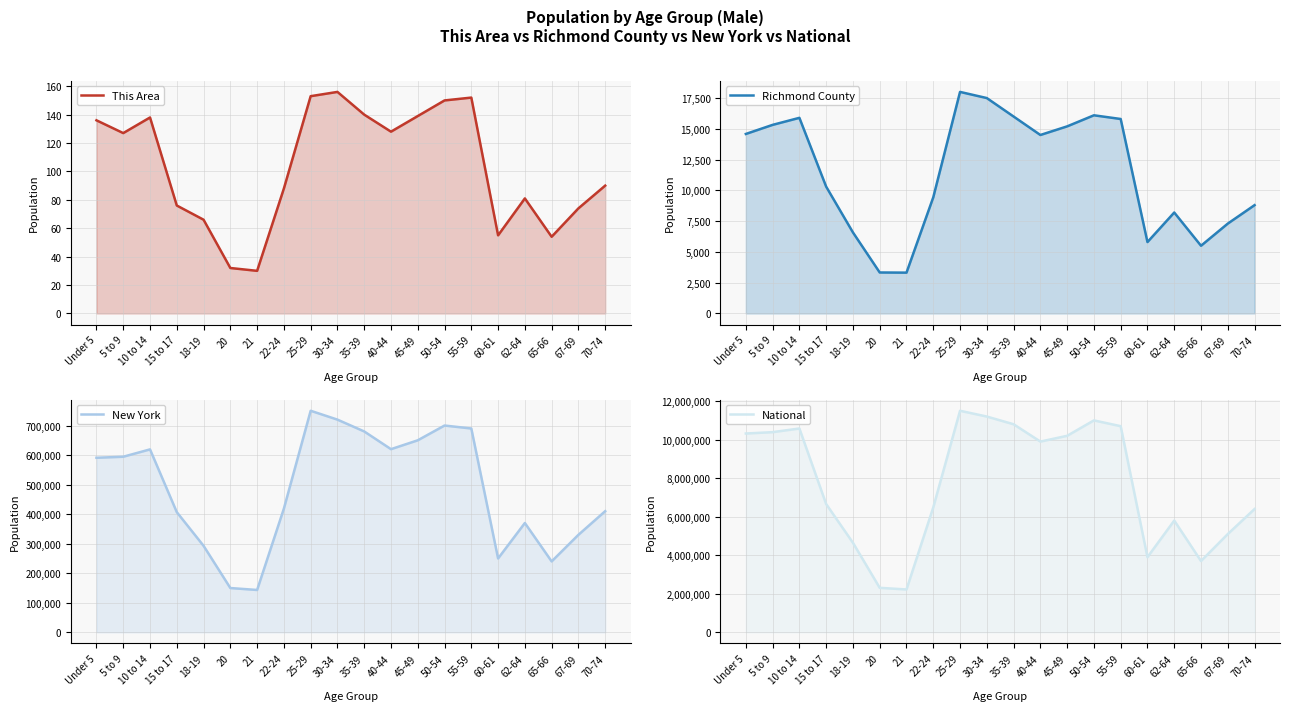

Rank the series at 30-34 from lowest to highest value.

This Area, Richmond County, New York, National